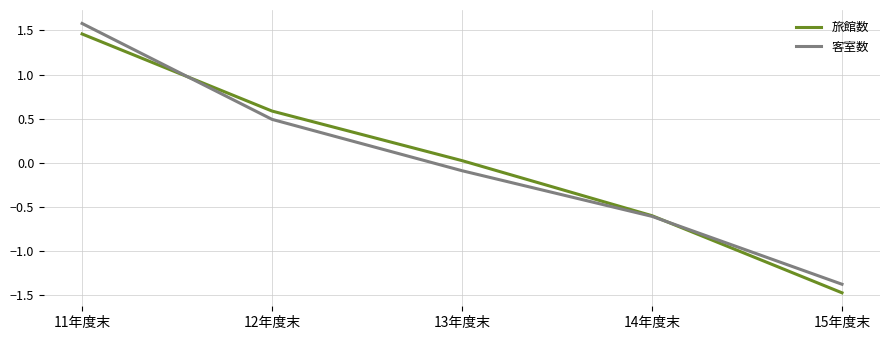

What position from the left is 11年度末?

1